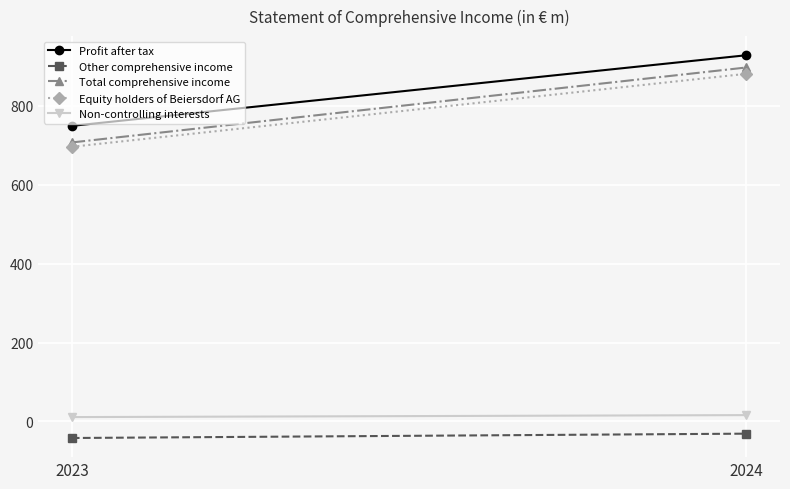

Is it true that Profit after tax equals 749 at 2023?

True